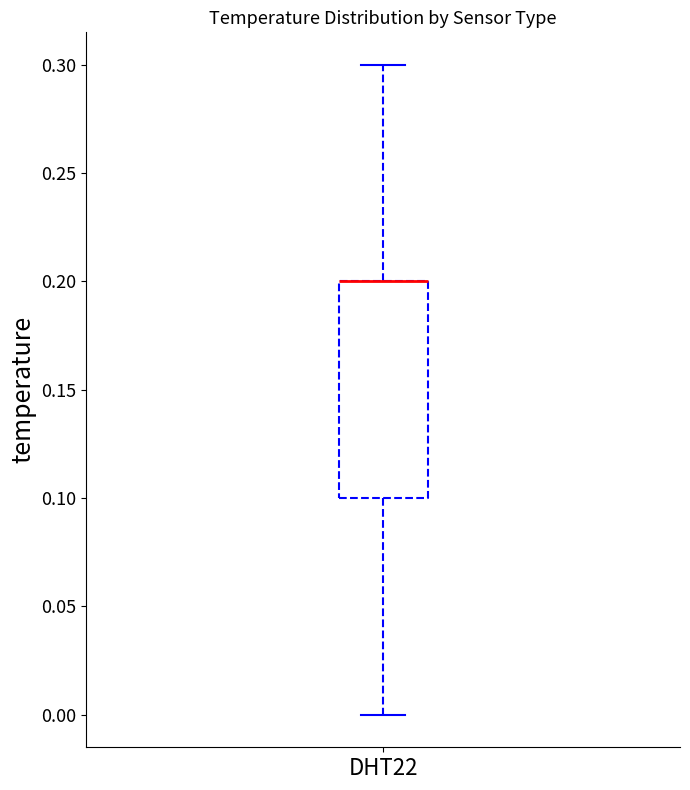

Read this box plot against the y-axis: the position of the median line, the range covered by the box, and the ends of both whiskers. The values are not printed on the chart, so give them approximately, as read against the axis.

median 0.2 (drawn on the box's upper edge), box 0.1 to 0.2, whiskers 0.0 to 0.3